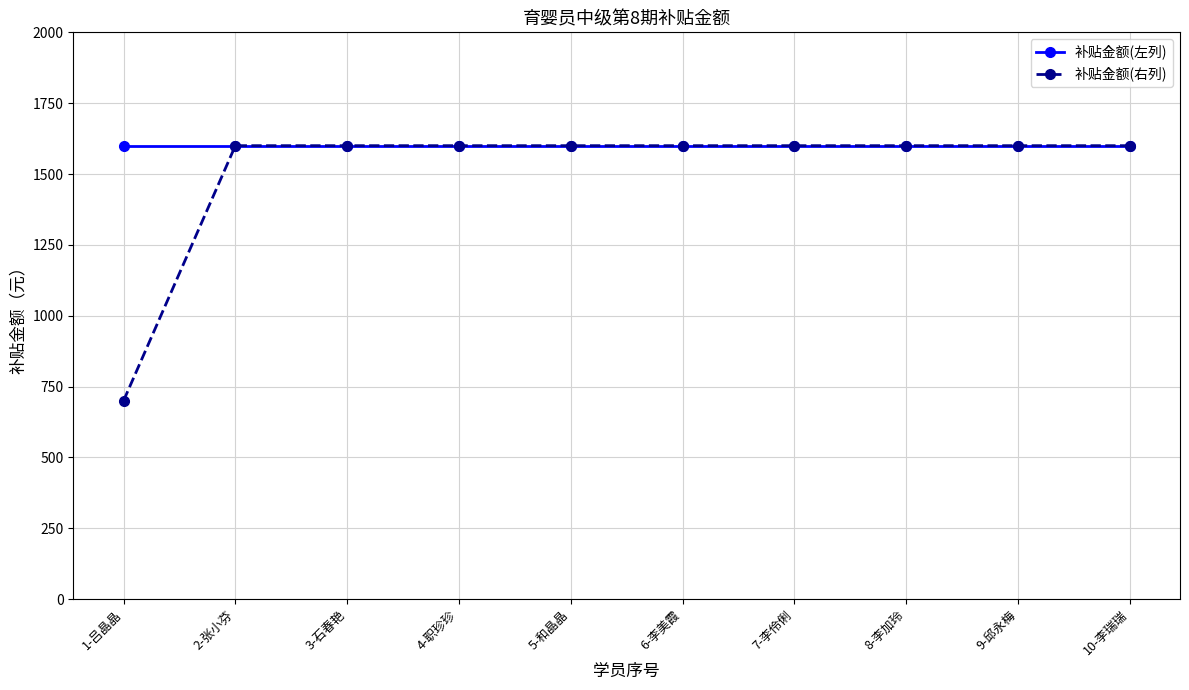

What is the approximate value of 补贴金额(左列) at 5-和晶晶?

1600